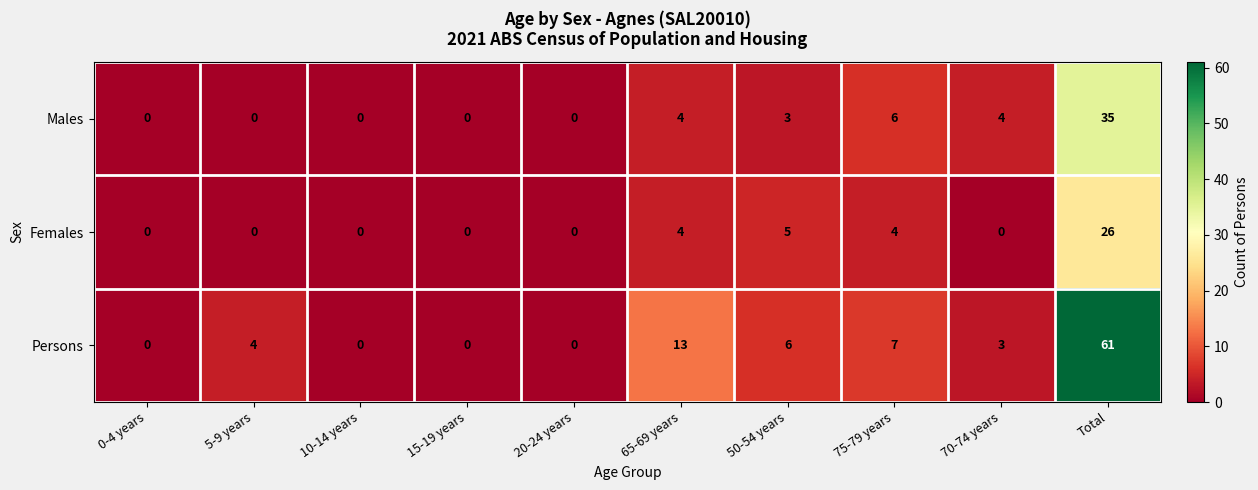

Rank the series by their average value, from highest to lowest.

Persons, Males, Females